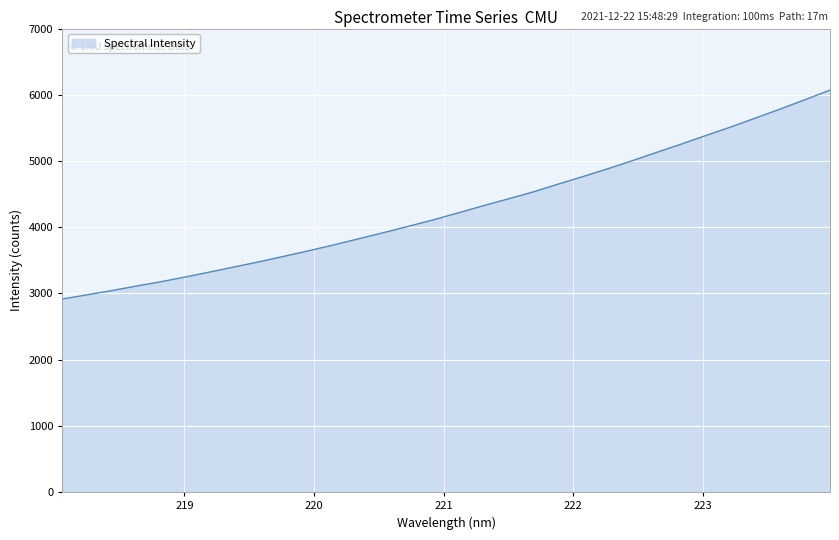

Count the number of data series in this chart.

1